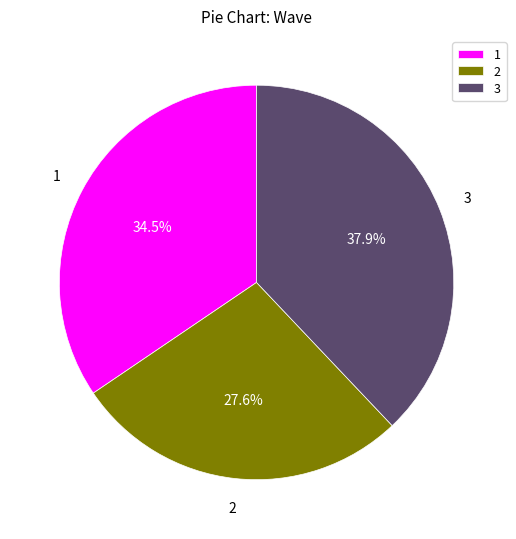

Does 2 account for over 50% of the chart?

No